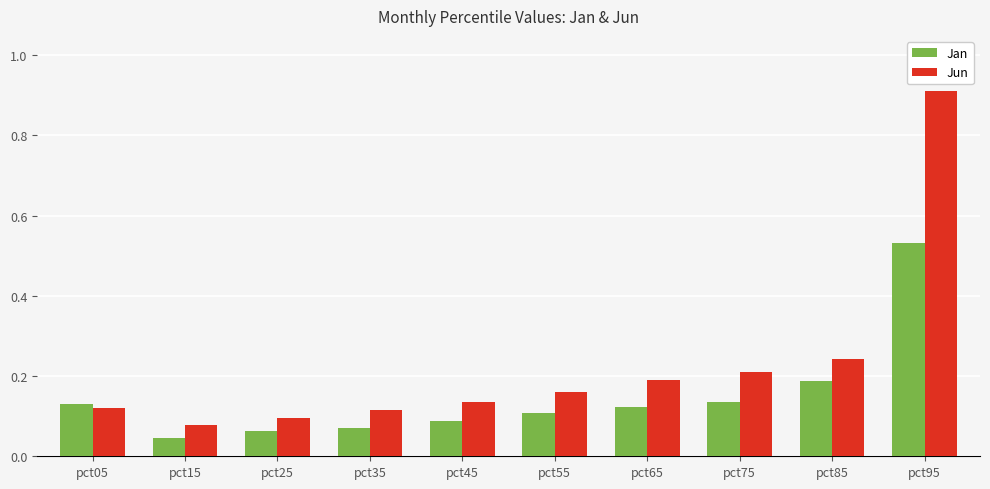

Between pct15 and pct75, which series saw the biggest shift?

Jun